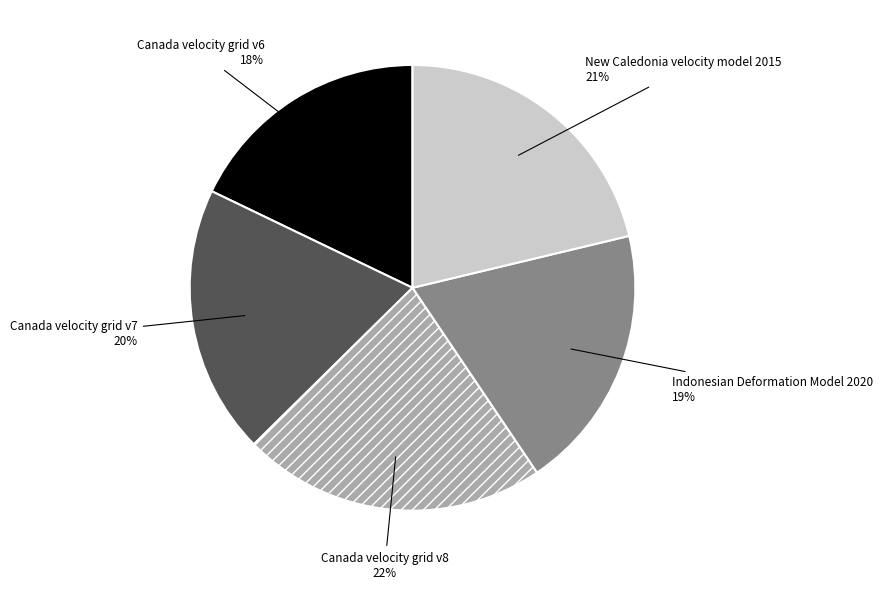

To the nearest percent, what is the average slice percentage?

20%